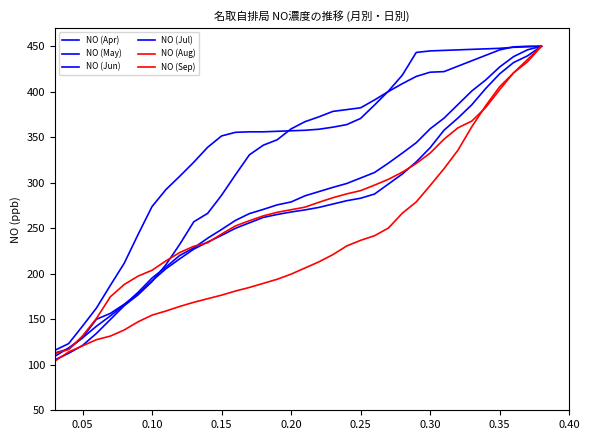

How many lines are shown in the chart?

6